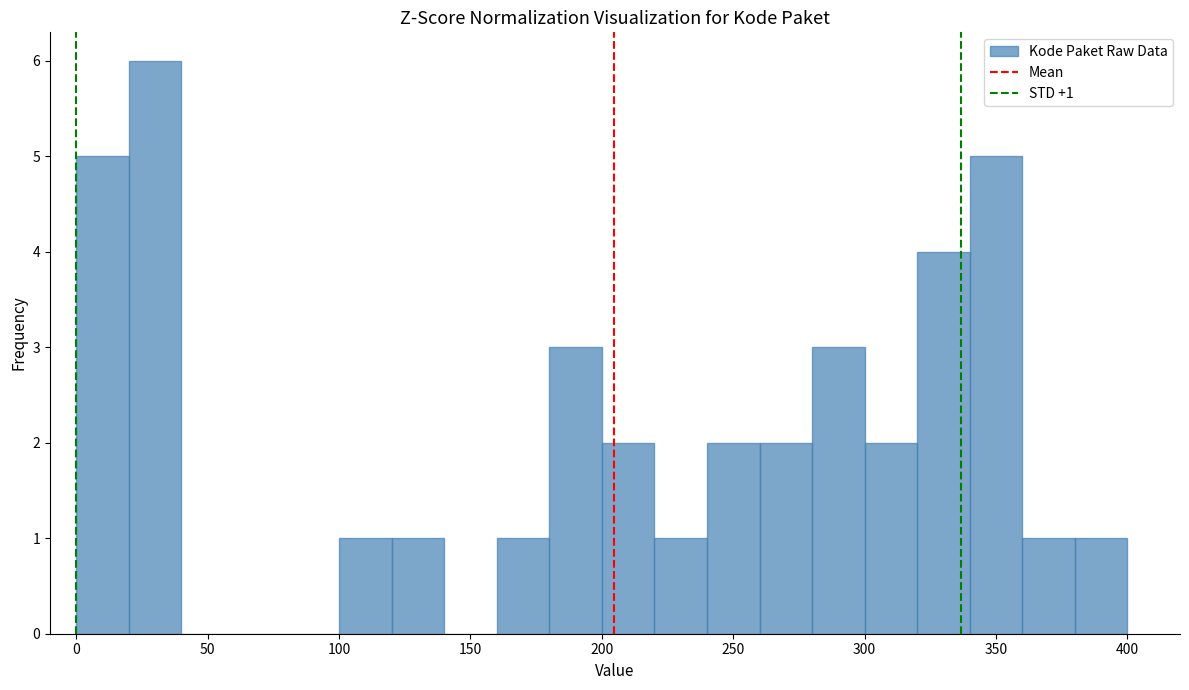

Which range on the x-axis has the tallest bar?

20 to 40